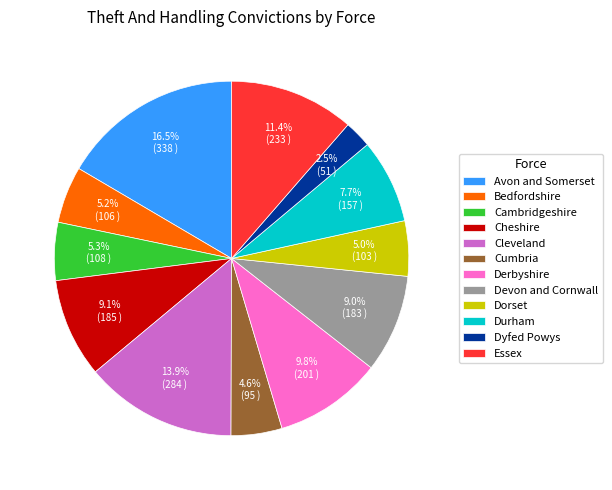

What percentage is the Dorset slice, to the nearest percent?

5%